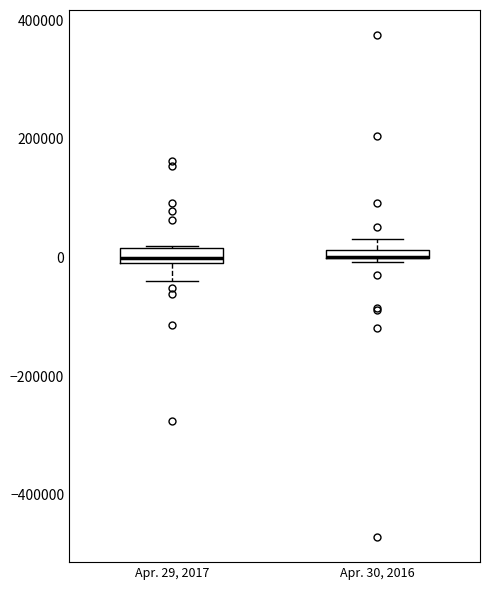

Where does the lower whisker of the box for Apr. 29, 2017 end on the y-axis? The values are not printed on the chart, so give them approximately, as read against the axis.

-40000